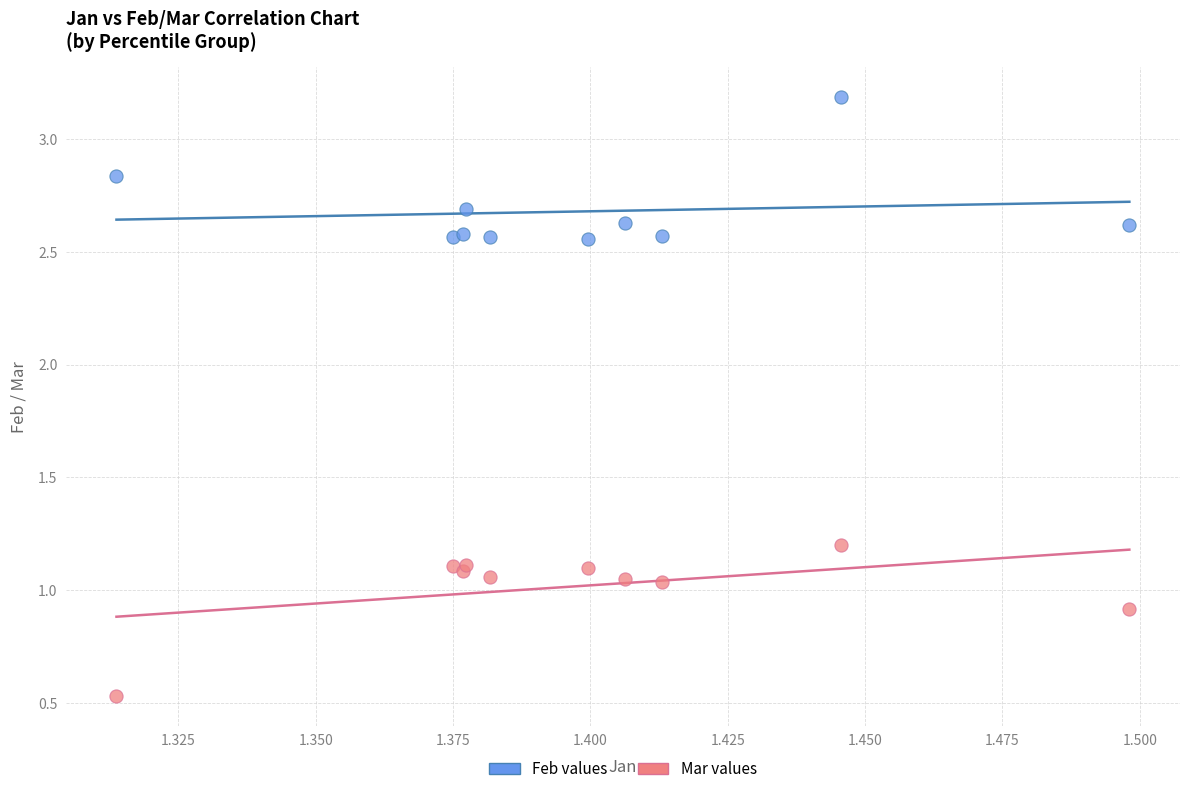

Which series reaches the maximum Y coordinate?

Feb values